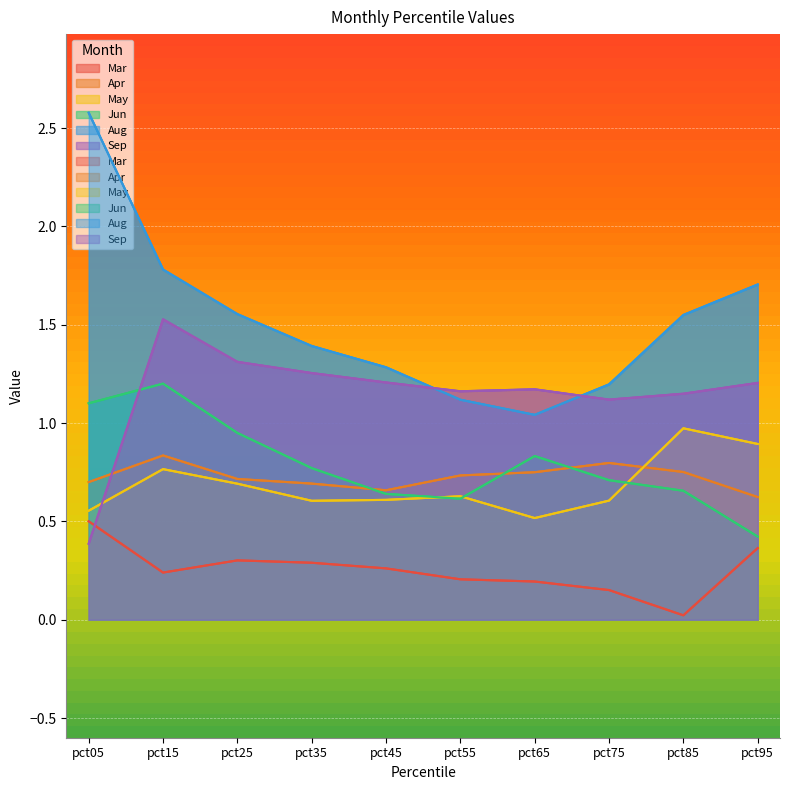

At how many categories does at least one series exceed 1?

10